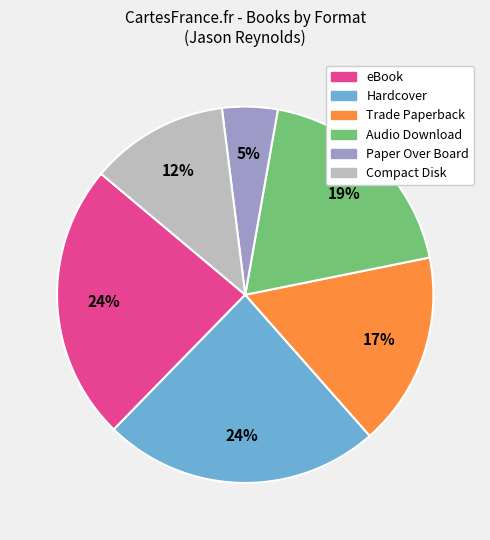

Is there a majority slice in this chart?

No